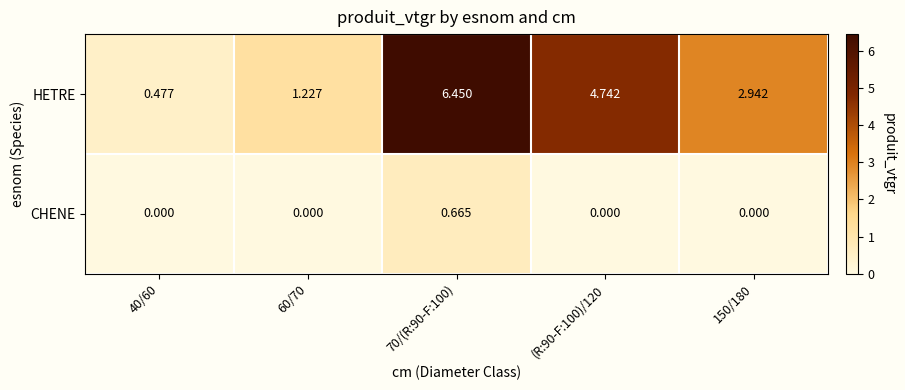

Is the value of HETRE at 40/60 greater than the value of CHENE at 60/70?

Yes